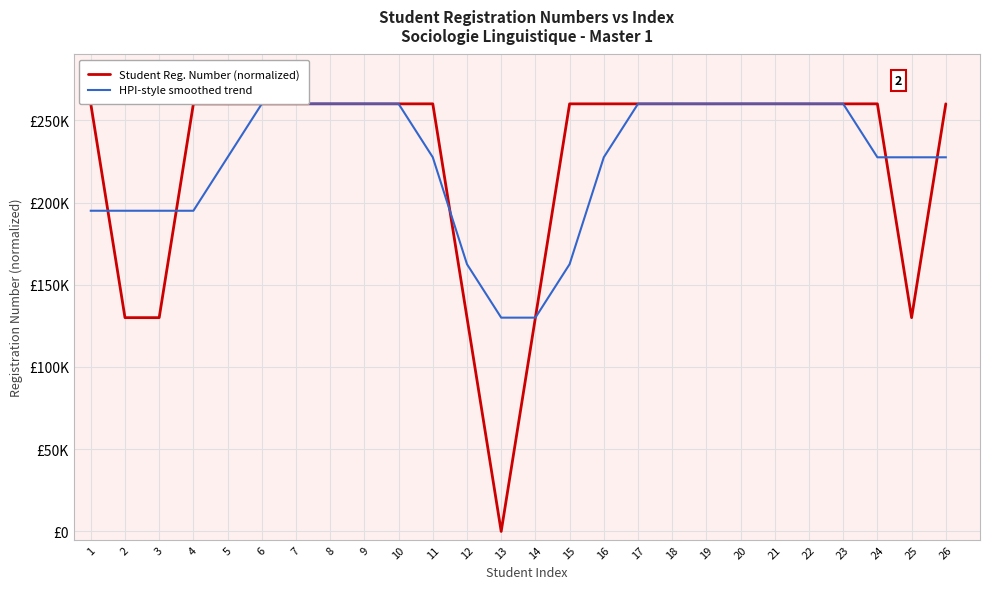

The value of Student Reg. Number (normalized) at 20 is 259988.1. True or false?

True